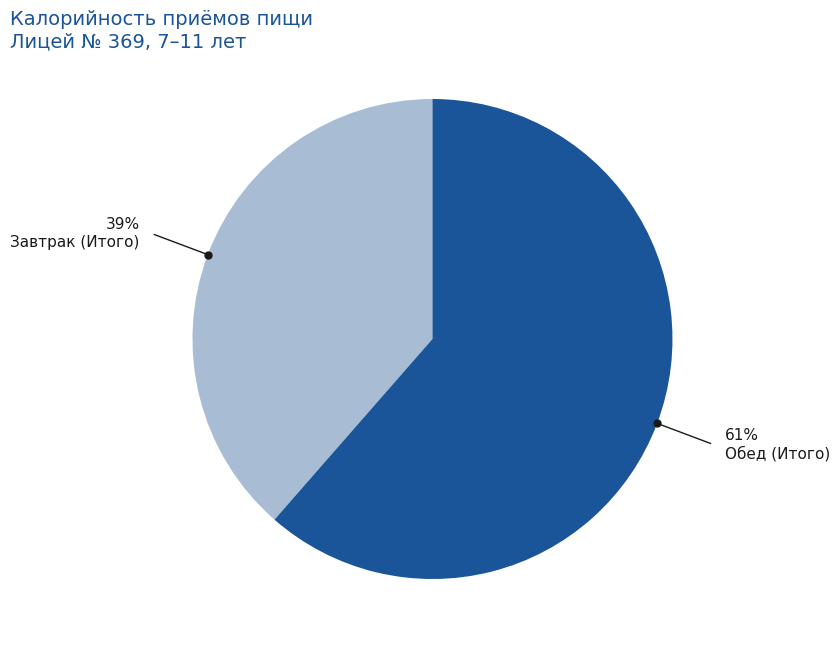

Approximately how many times larger is the value at Обед (Итого) compared to Завтрак (Итого)?

1.6